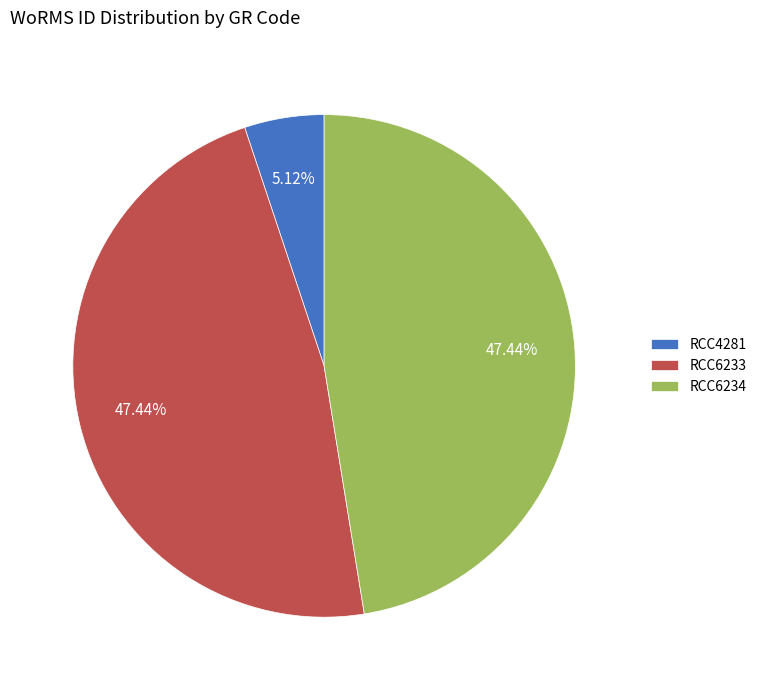

To the nearest percent, what is the difference between the RCC4281 and RCC6233 slice percentages?

42%